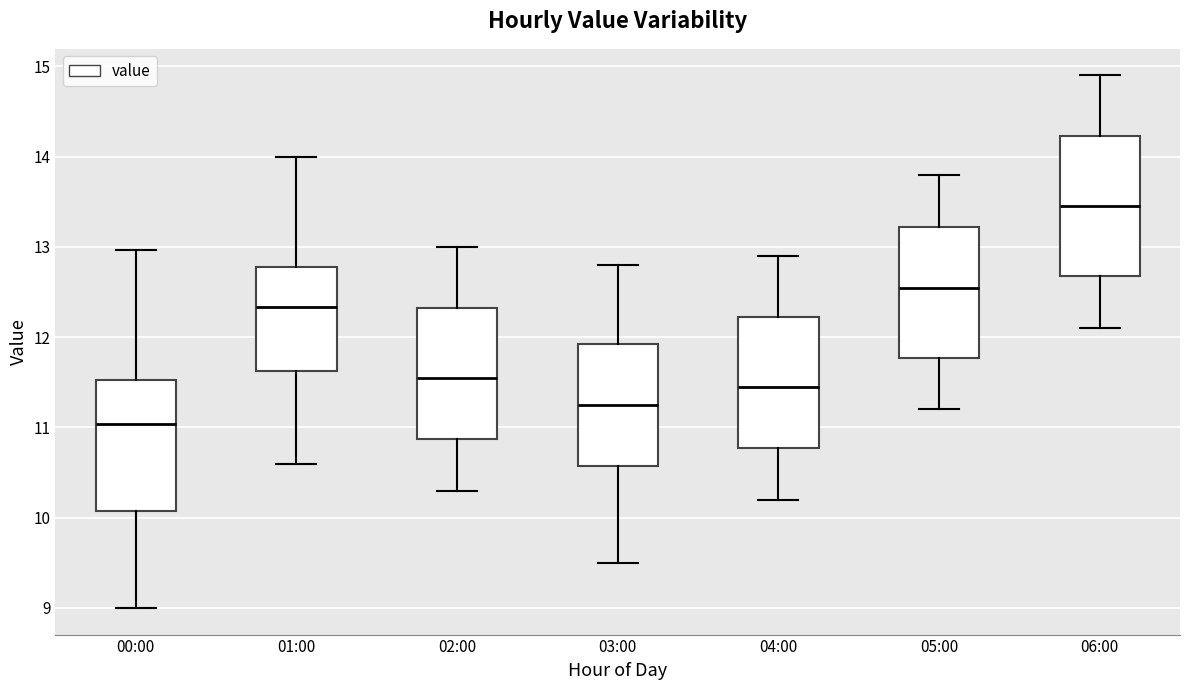

Where is the upper edge of the box for 06:00 on the y-axis? The values are not printed on the chart, so give them approximately, as read against the axis.

14.2